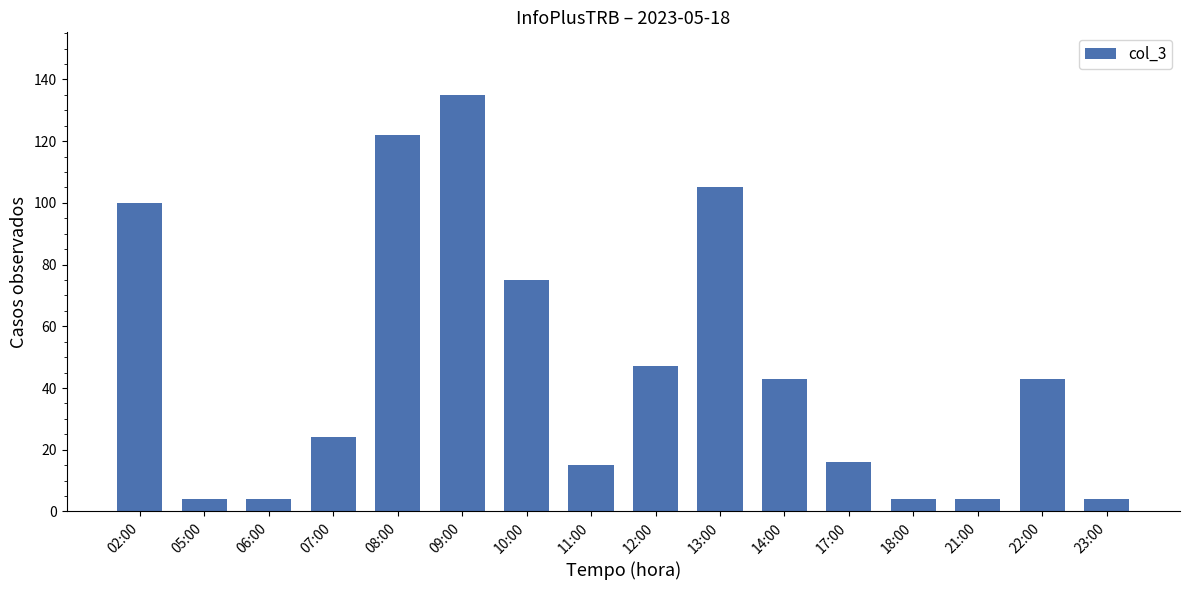

True or false: the data shows 11 at 12:00.

False